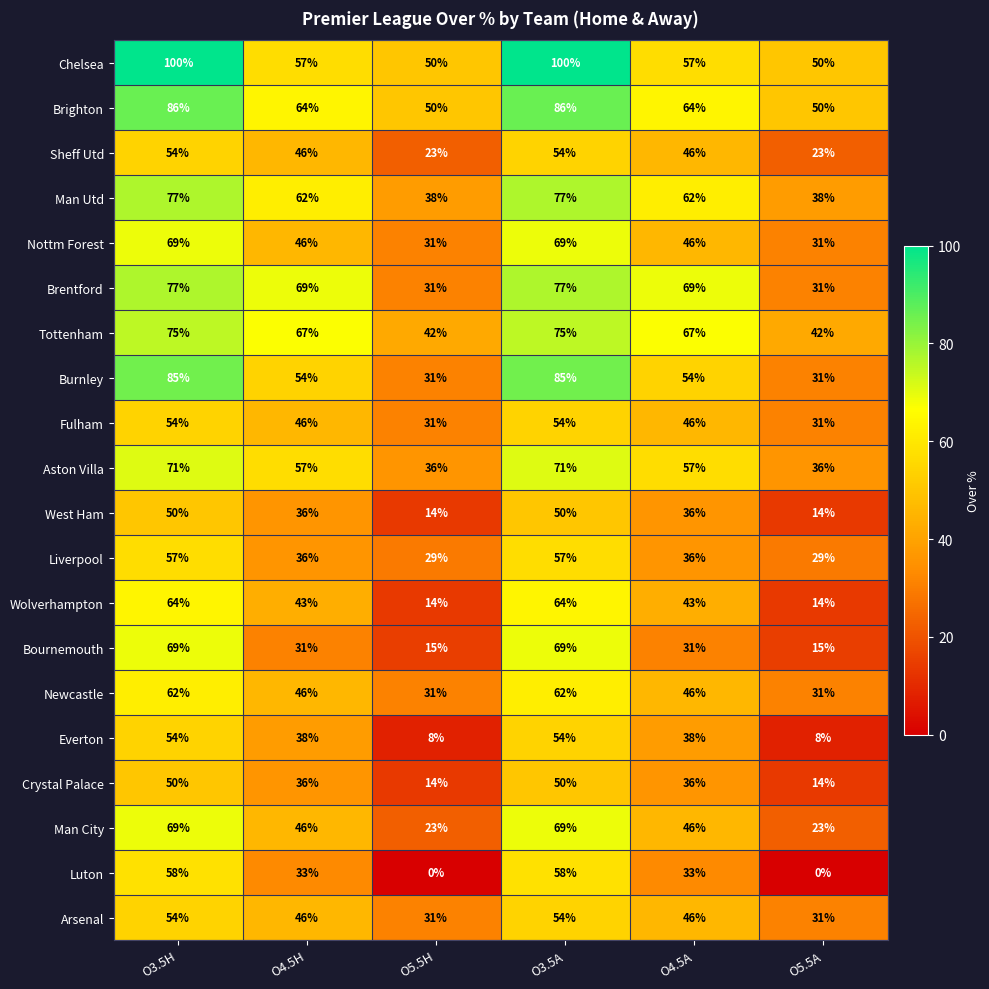

What is the greatest value displayed?

100